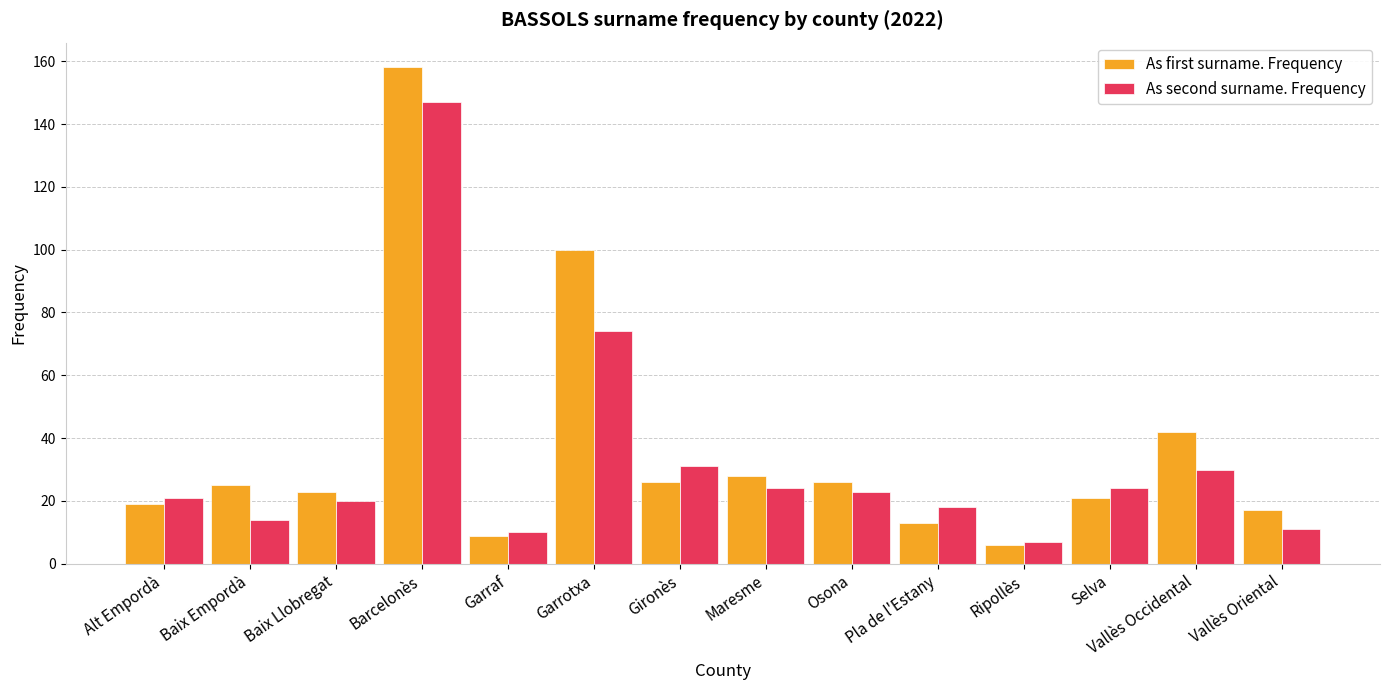

What is the difference between the highest and lowest values at Vallès Oriental?

6